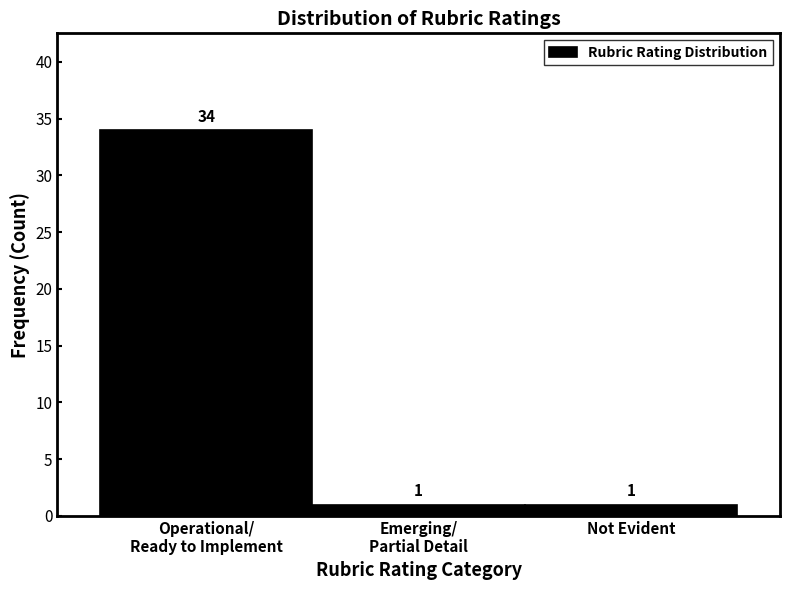

Reading left to right, transcribe all the data shown in this chart.

34	1	1